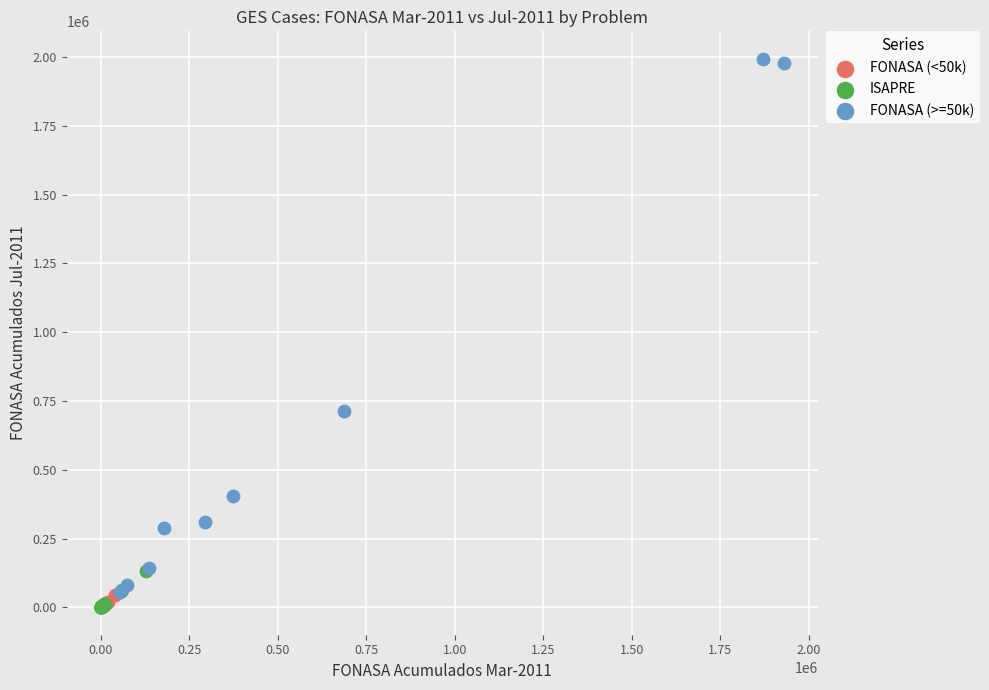

Which series reaches the maximum Y coordinate?

FONASA (>=50k)